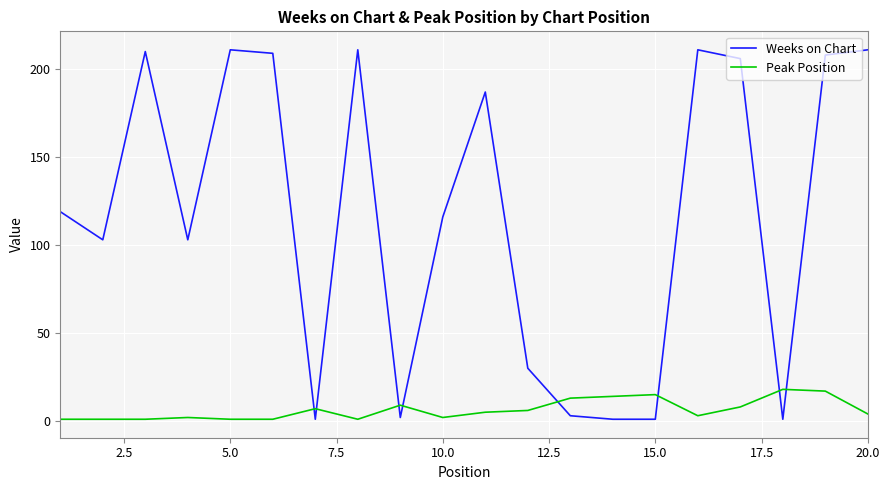

How many lines are shown in the chart?

2